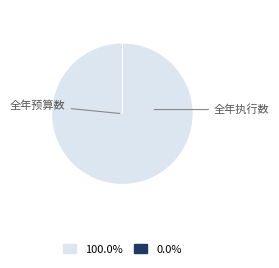

Combined, what portion of the pie is 全年执行数 and 全年预算数?

100.0%